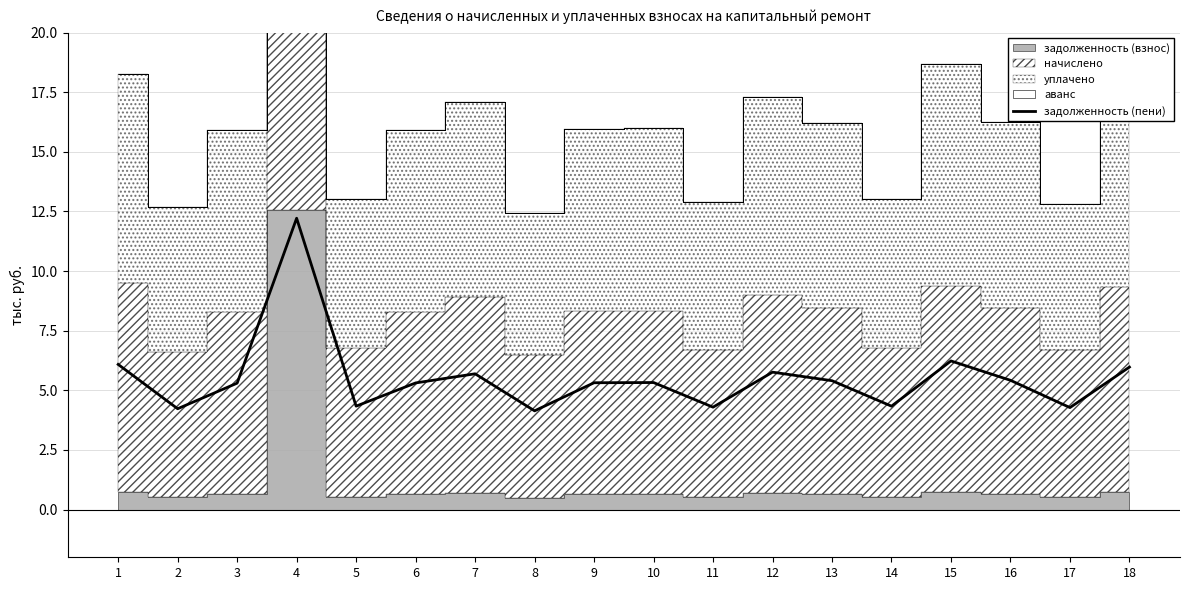

How many points are higher than both their immediate neighbors (excluding endpoints)?

5